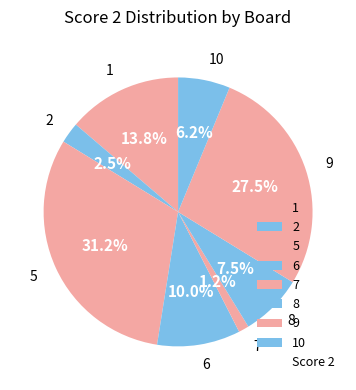

How many slices are in this pie chart?

8